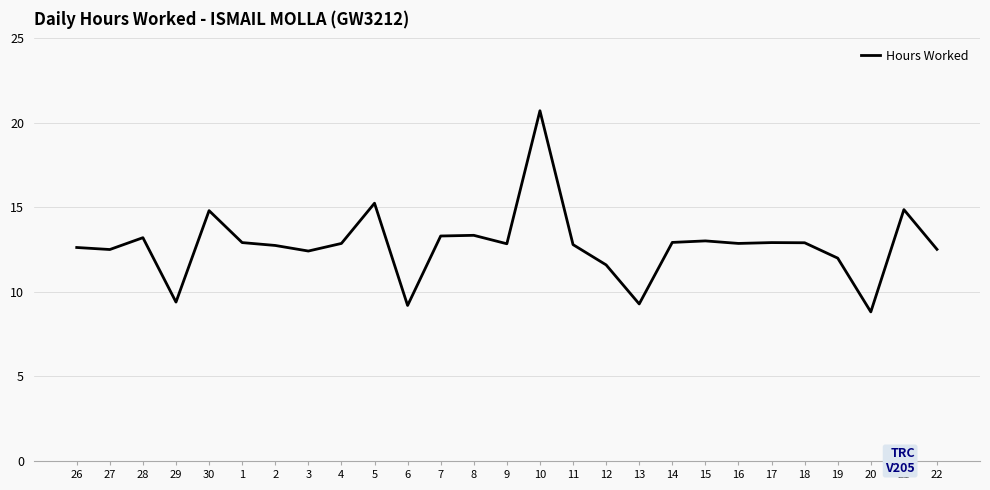

True or false: the data shows 14.9 at 21.

True